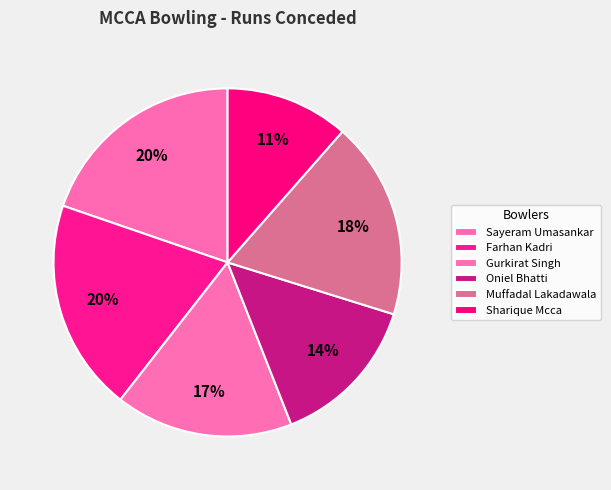

How many slices are in this pie chart?

6